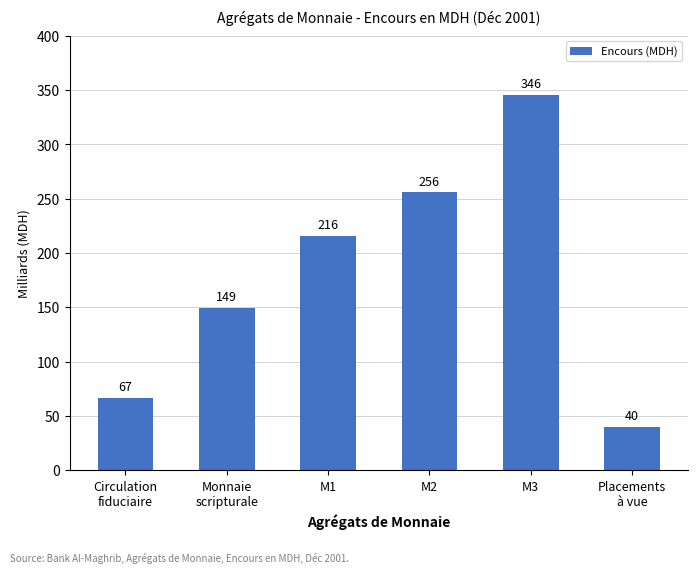

Where does the data first go above 216087?

M1